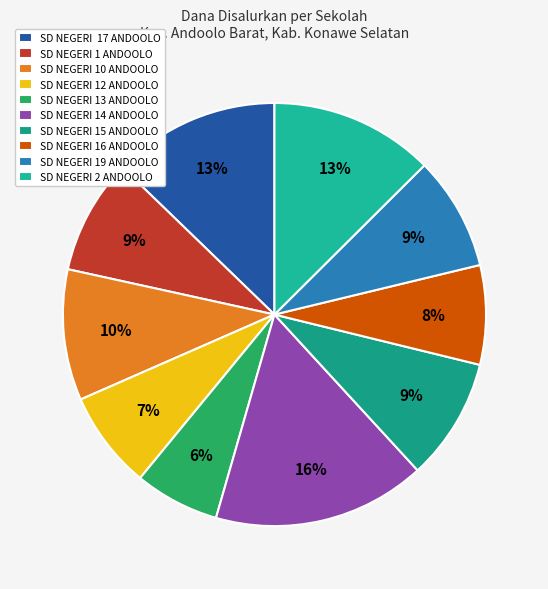

To the nearest percent, what is the average slice percentage?

10%